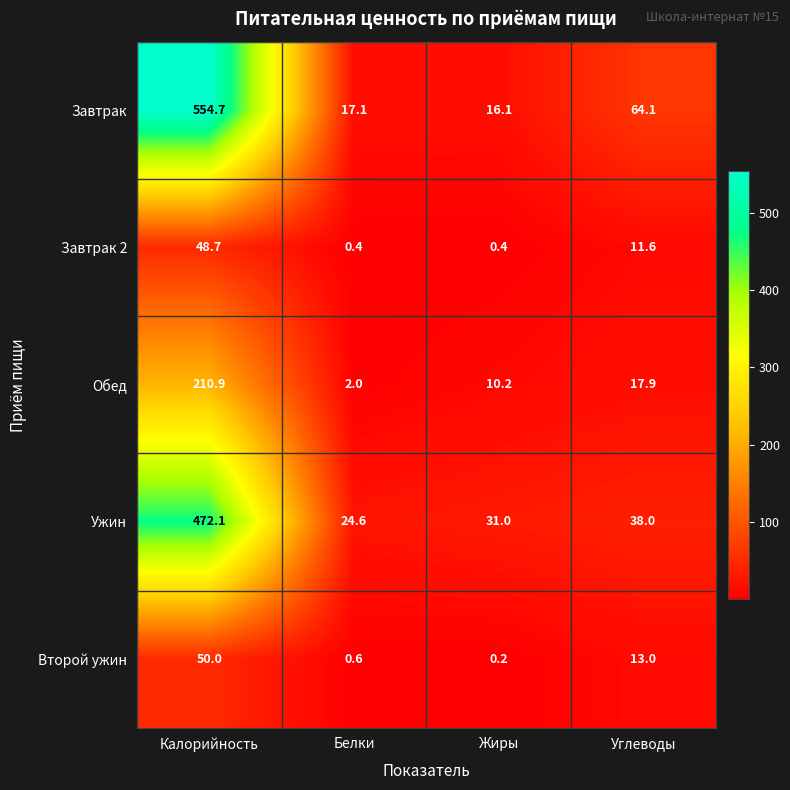

Between Белки and Жиры, which series saw the biggest shift?

Обед